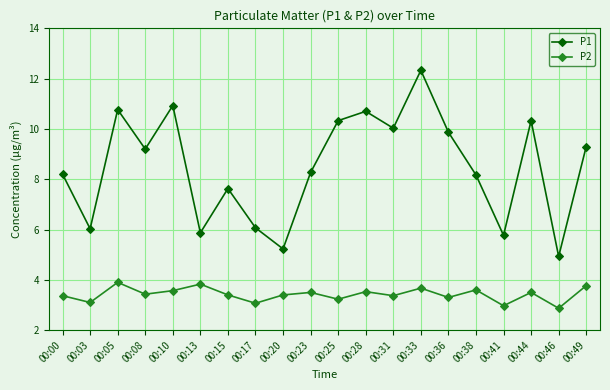

The P2 series shows 3.5 at 00:44. True or false?

True